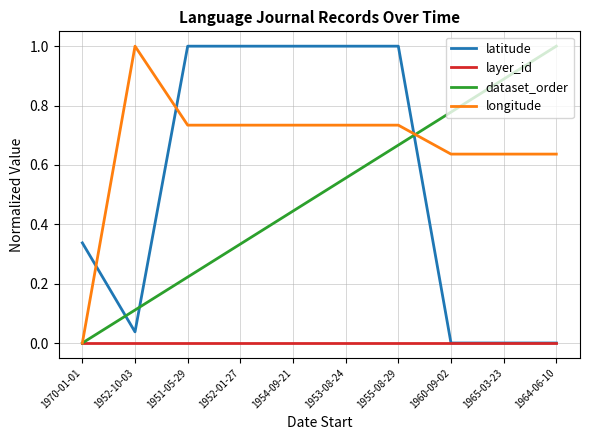

True or false: longitude and latitude intersect in this chart.

True